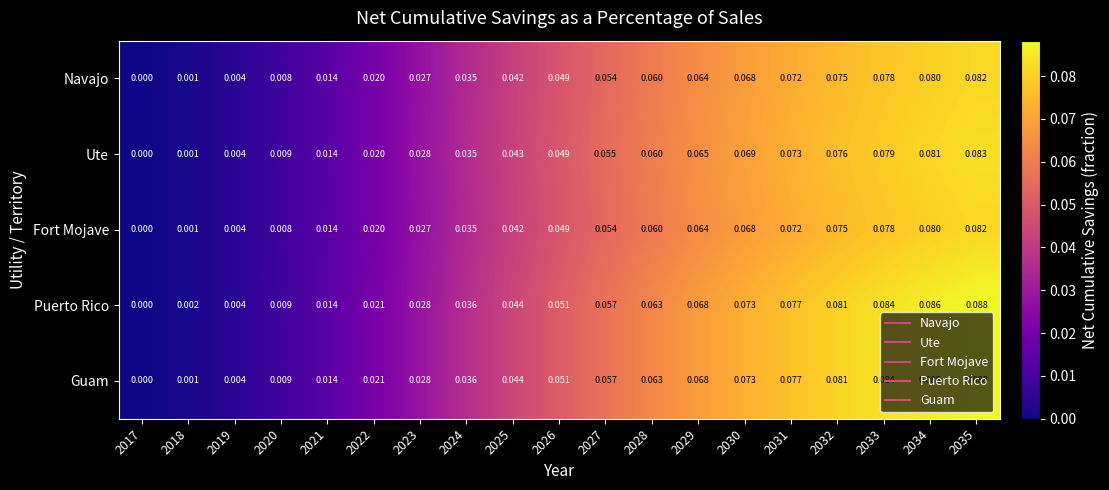

Is the value of Puerto Rico at 2026 greater than the value of Guam at 2035?

No